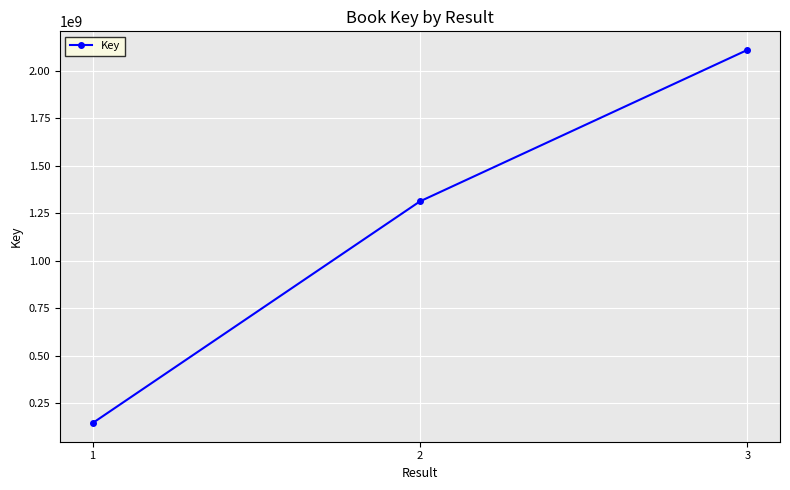

Read the value at 1, to the nearest 10.

146319620